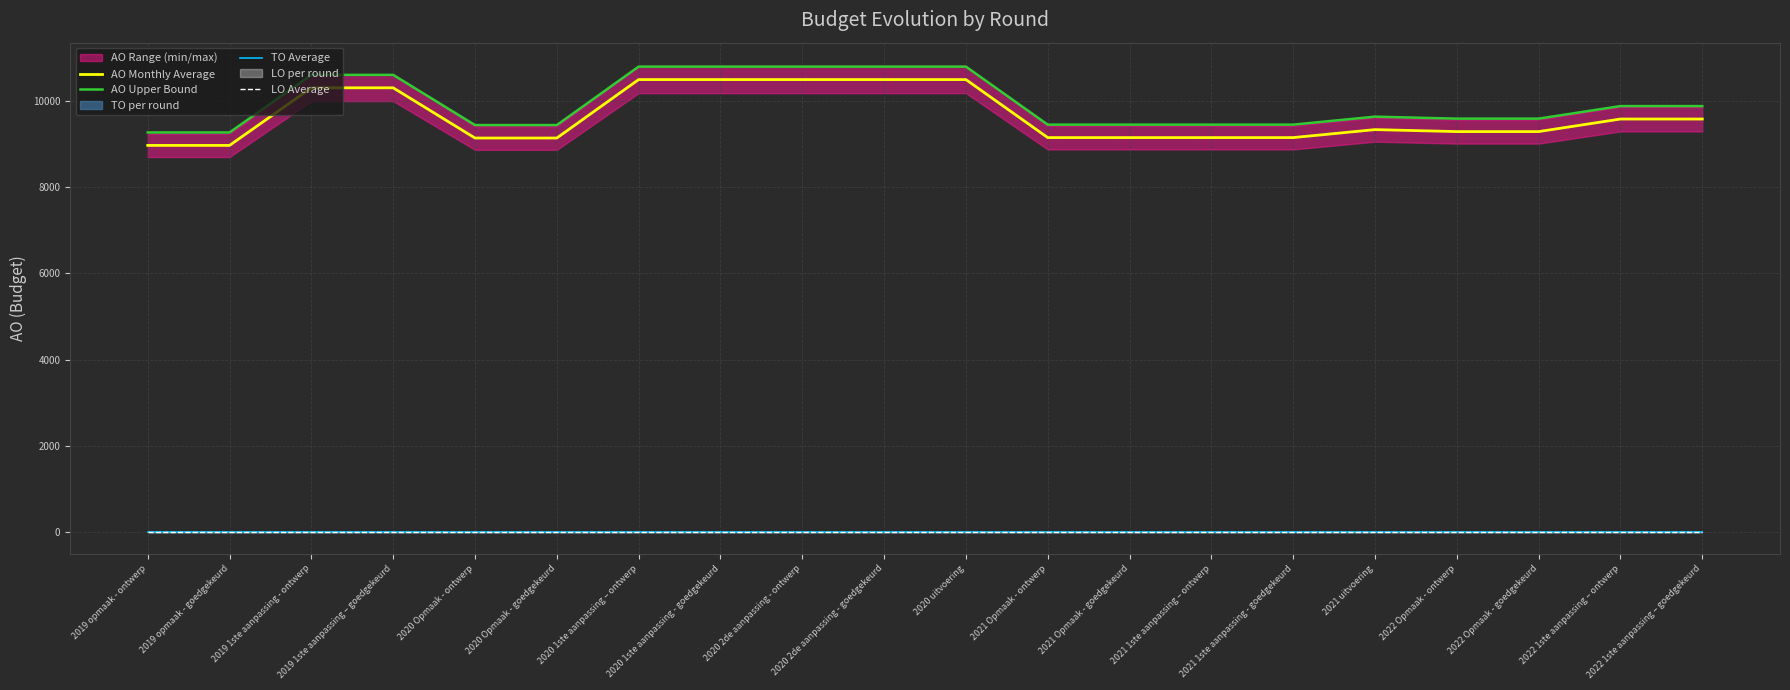

True or false: AO Monthly Average and TO Average cross at least once.

False